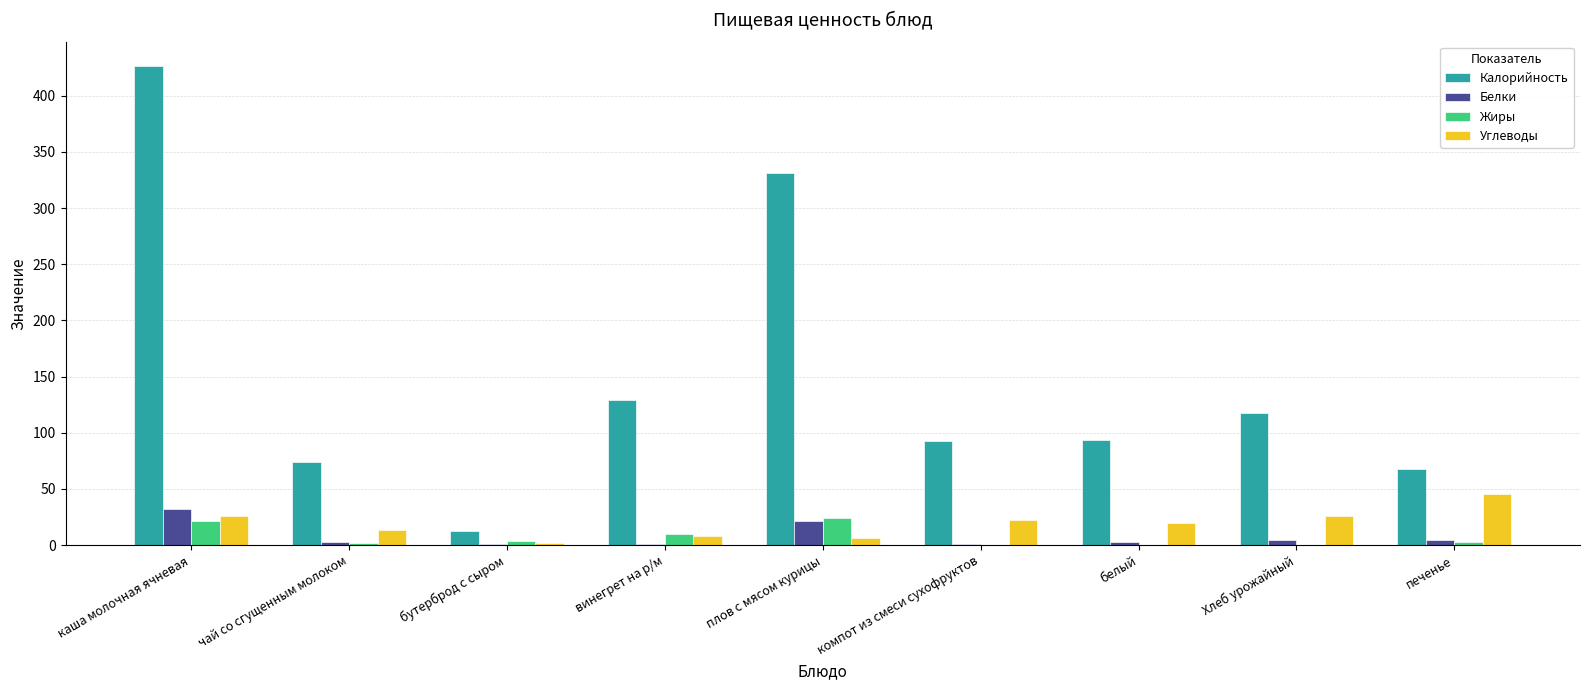

At which category is the sum across all series the highest?

каша молочная ячневая